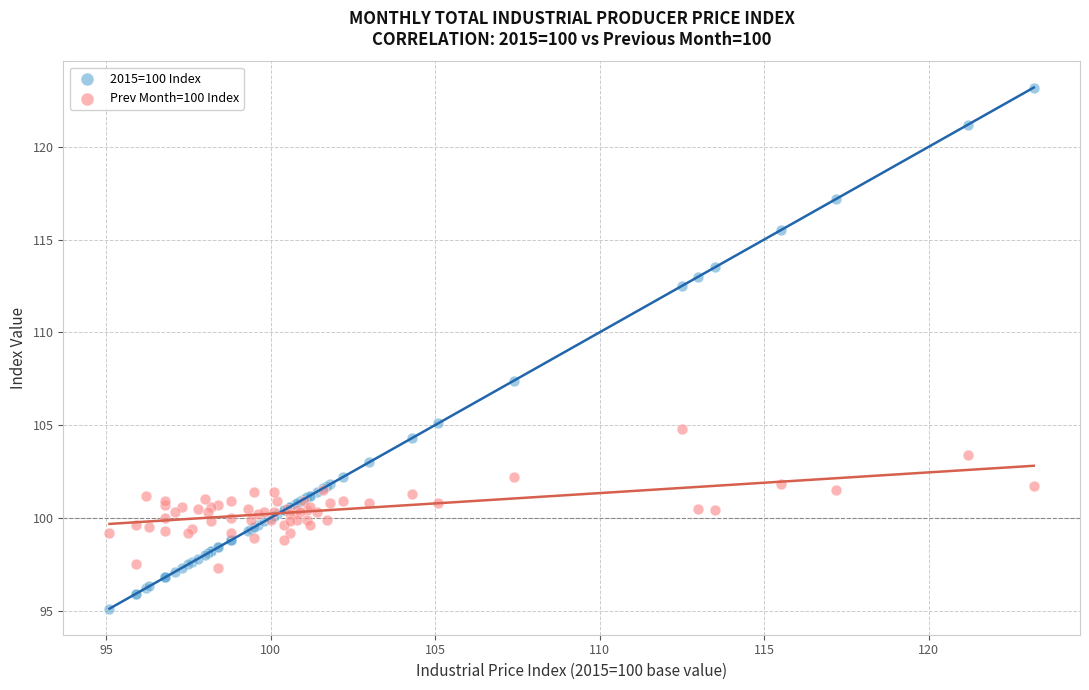

Which series has the widest spread of Y values?

2015=100 Index